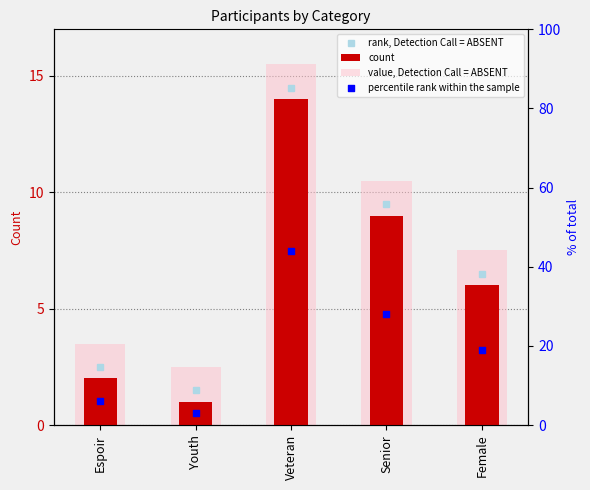

Which series reaches the minimum Y coordinate?

count